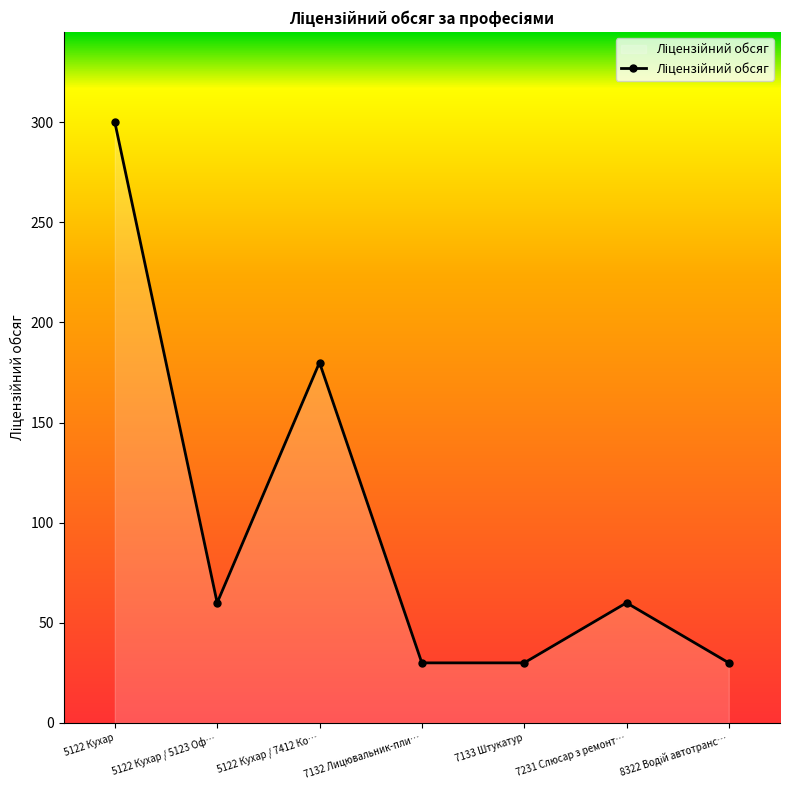

Which label corresponds to the largest value in the chart?

5122 Кухар